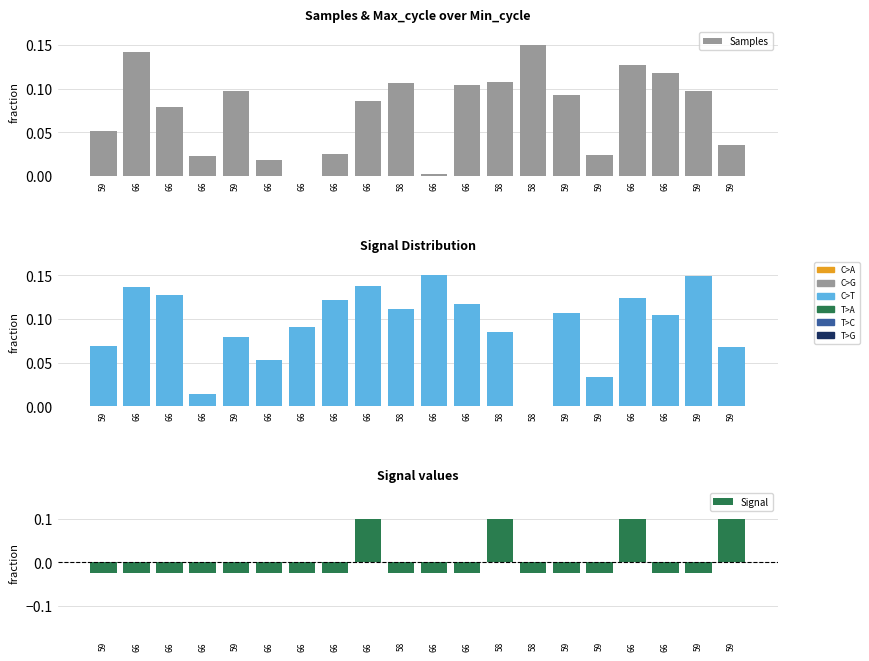

Which series has the largest total across all categories?

Max_cycle